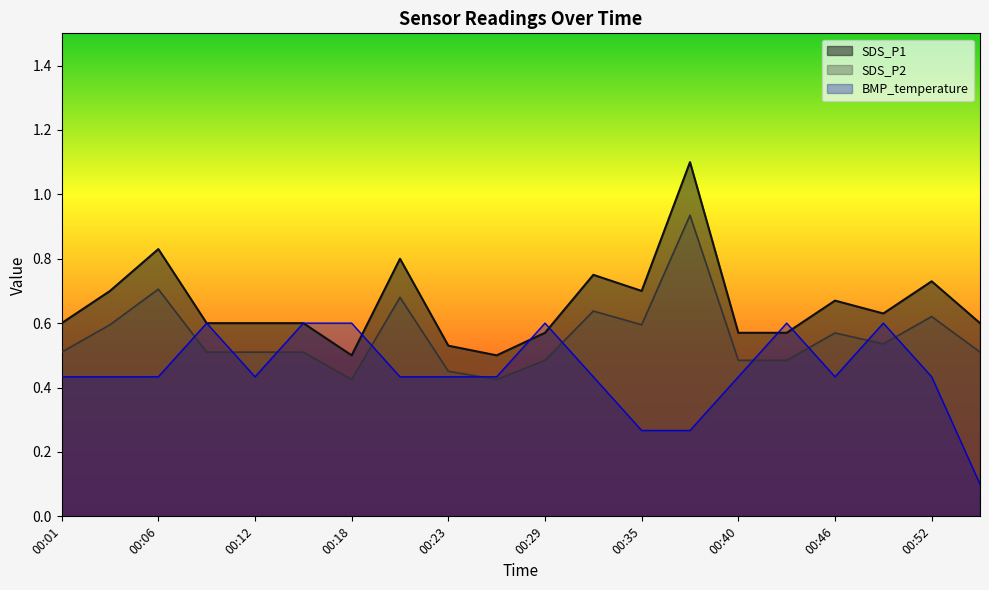

True or false: BMP_temperature has a value of 0.3 at 00:21.

False